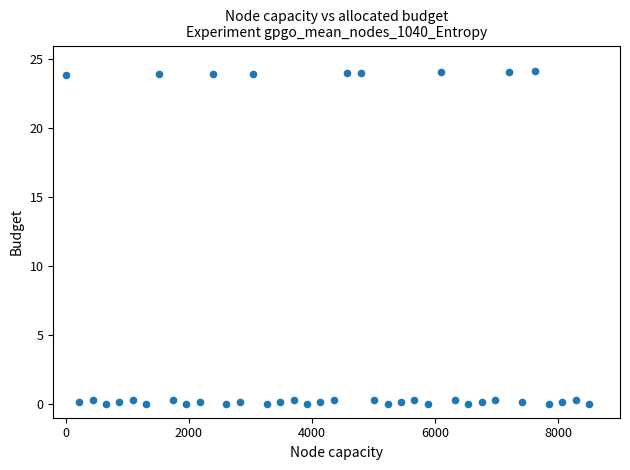

What is the range of X values (max minus min)?

8500.0